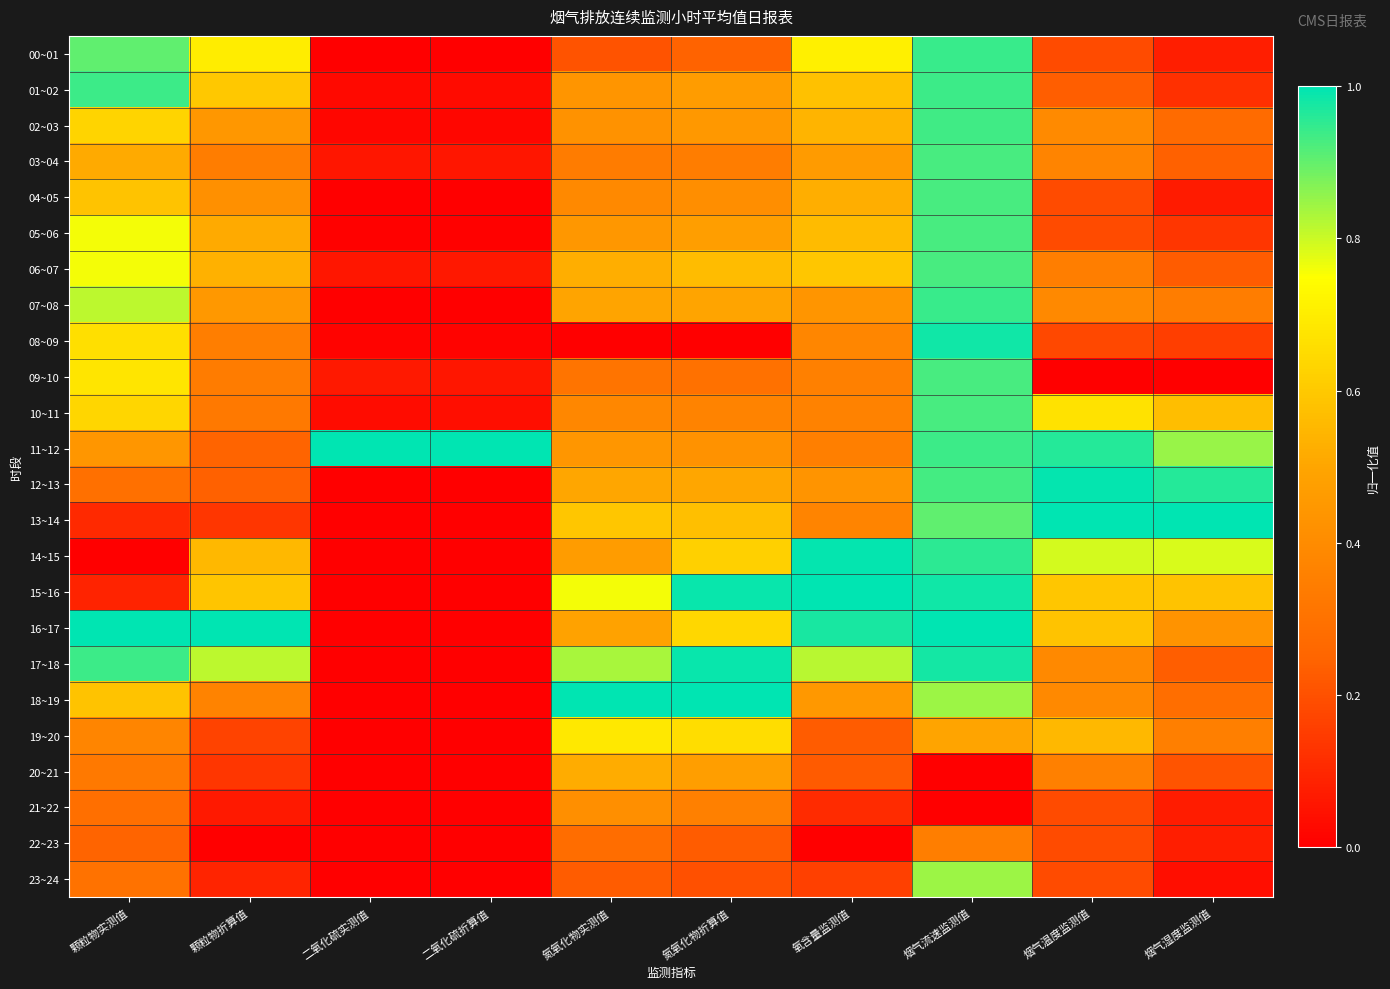

Reading right to left, extract all data points from this chart.

00~01: 烟气湿度监测值=0.1	烟气温度监测值=0.2	烟气流速监测值=0.9	氧含量监测值=0.7	氮氧化物折算值=0.2	氮氧化物实测值=0.2	二氧化硫折算值=0.0	二氧化硫实测值=0.0	颗粒物折算值=0.7	颗粒物实测值=0.9
01~02: 烟气湿度监测值=0.1	烟气温度监测值=0.2	烟气流速监测值=0.9	氧含量监测值=0.6	氮氧化物折算值=0.5	氮氧化物实测值=0.4	二氧化硫折算值=0.0	二氧化硫实测值=0.0	颗粒物折算值=0.6	颗粒物实测值=0.9
02~03: 烟气湿度监测值=0.3	烟气温度监测值=0.4	烟气流速监测值=0.9	氧含量监测值=0.5	氮氧化物折算值=0.4	氮氧化物实测值=0.4	二氧化硫折算值=0.0	二氧化硫实测值=0.0	颗粒物折算值=0.4	颗粒物实测值=0.6
03~04: 烟气湿度监测值=0.2	烟气温度监测值=0.4	烟气流速监测值=0.9	氧含量监测值=0.5	氮氧化物折算值=0.3	氮氧化物实测值=0.3	二氧化硫折算值=0.1	二氧化硫实测值=0.1	颗粒物折算值=0.3	颗粒物实测值=0.5
04~05: 烟气湿度监测值=0.1	烟气温度监测值=0.2	烟气流速监测值=0.9	氧含量监测值=0.5	氮氧化物折算值=0.4	氮氧化物实测值=0.4	二氧化硫折算值=0.0	二氧化硫实测值=0.0	颗粒物折算值=0.4	颗粒物实测值=0.6
05~06: 烟气湿度监测值=0.1	烟气温度监测值=0.2	烟气流速监测值=0.9	氧含量监测值=0.6	氮氧化物折算值=0.5	氮氧化物实测值=0.4	二氧化硫折算值=0.0	二氧化硫实测值=0.0	颗粒物折算值=0.5	颗粒物实测值=0.8
06~07: 烟气湿度监测值=0.2	烟气温度监测值=0.3	烟气流速监测值=0.9	氧含量监测值=0.6	氮氧化物折算值=0.6	氮氧化物实测值=0.5	二氧化硫折算值=0.1	二氧化硫实测值=0.1	颗粒物折算值=0.5	颗粒物实测值=0.8
07~08: 烟气湿度监测值=0.3	烟气温度监测值=0.4	烟气流速监测值=0.9	氧含量监测值=0.4	氮氧化物折算值=0.5	氮氧化物实测值=0.5	二氧化硫折算值=0.0	二氧化硫实测值=0.0	颗粒物折算值=0.4	颗粒物实测值=0.8
08~09: 烟气湿度监测值=0.2	烟气温度监测值=0.2	烟气流速监测值=1.0	氧含量监测值=0.4	氮氧化物折算值=0.0	氮氧化物实测值=0.0	二氧化硫折算值=0.0	二氧化硫实测值=0.0	颗粒物折算值=0.3	颗粒物实测值=0.7
09~10: 烟气湿度监测值=0.0	烟气温度监测值=0.0	烟气流速监测值=0.9	氧含量监测值=0.4	氮氧化物折算值=0.3	氮氧化物实测值=0.3	二氧化硫折算值=0.1	二氧化硫实测值=0.1	颗粒物折算值=0.3	颗粒物实测值=0.7
10~11: 烟气湿度监测值=0.6	烟气温度监测值=0.7	烟气流速监测值=0.9	氧含量监测值=0.4	氮氧化物折算值=0.4	氮氧化物实测值=0.4	二氧化硫折算值=0.0	二氧化硫实测值=0.0	颗粒物折算值=0.3	颗粒物实测值=0.6
11~12: 烟气湿度监测值=0.9	烟气温度监测值=1.0	烟气流速监测值=0.9	氧含量监测值=0.4	氮氧化物折算值=0.4	氮氧化物实测值=0.4	二氧化硫折算值=1.0	二氧化硫实测值=1.0	颗粒物折算值=0.2	颗粒物实测值=0.4
12~13: 烟气湿度监测值=1.0	烟气温度监测值=1.0	烟气流速监测值=0.9	氧含量监测值=0.4	氮氧化物折算值=0.5	氮氧化物实测值=0.5	二氧化硫折算值=0.0	二氧化硫实测值=0.0	颗粒物折算值=0.2	颗粒物实测值=0.3
13~14: 烟气湿度监测值=1.0	烟气温度监测值=1.0	烟气流速监测值=0.9	氧含量监测值=0.4	氮氧化物折算值=0.6	氮氧化物实测值=0.6	二氧化硫折算值=0.0	二氧化硫实测值=0.0	颗粒物折算值=0.1	颗粒物实测值=0.1
14~15: 烟气湿度监测值=0.8	烟气温度监测值=0.8	烟气流速监测值=1.0	氧含量监测值=1.0	氮氧化物折算值=0.6	氮氧化物实测值=0.5	二氧化硫折算值=0.0	二氧化硫实测值=0.0	颗粒物折算值=0.6	颗粒物实测值=0.0
15~16: 烟气湿度监测值=0.6	烟气温度监测值=0.6	烟气流速监测值=1.0	氧含量监测值=1.0	氮氧化物折算值=1.0	氮氧化物实测值=0.8	二氧化硫折算值=0.0	二氧化硫实测值=0.0	颗粒物折算值=0.6	颗粒物实测值=0.1
16~17: 烟气湿度监测值=0.4	烟气温度监测值=0.6	烟气流速监测值=1.0	氧含量监测值=1.0	氮氧化物折算值=0.6	氮氧化物实测值=0.5	二氧化硫折算值=0.0	二氧化硫实测值=0.0	颗粒物折算值=1.0	颗粒物实测值=1.0
17~18: 烟气湿度监测值=0.2	烟气温度监测值=0.4	烟气流速监测值=1.0	氧含量监测值=0.8	氮氧化物折算值=1.0	氮氧化物实测值=0.8	二氧化硫折算值=0.0	二氧化硫实测值=0.0	颗粒物折算值=0.8	颗粒物实测值=0.9
18~19: 烟气湿度监测值=0.3	烟气温度监测值=0.4	烟气流速监测值=0.8	氧含量监测值=0.4	氮氧化物折算值=1.0	氮氧化物实测值=1.0	二氧化硫折算值=0.0	二氧化硫实测值=0.0	颗粒物折算值=0.4	颗粒物实测值=0.6
19~20: 烟气湿度监测值=0.3	烟气温度监测值=0.6	烟气流速监测值=0.5	氧含量监测值=0.2	氮氧化物折算值=0.7	氮氧化物实测值=0.7	二氧化硫折算值=0.0	二氧化硫实测值=0.0	颗粒物折算值=0.2	颗粒物实测值=0.4
20~21: 烟气湿度监测值=0.2	烟气温度监测值=0.4	烟气流速监测值=0.0	氧含量监测值=0.2	氮氧化物折算值=0.5	氮氧化物实测值=0.5	二氧化硫折算值=0.0	二氧化硫实测值=0.0	颗粒物折算值=0.1	颗粒物实测值=0.3
21~22: 烟气湿度监测值=0.1	烟气温度监测值=0.2	烟气流速监测值=0.0	氧含量监测值=0.1	氮氧化物折算值=0.4	氮氧化物实测值=0.4	二氧化硫折算值=0.0	二氧化硫实测值=0.0	颗粒物折算值=0.1	颗粒物实测值=0.3
22~23: 烟气湿度监测值=0.1	烟气温度监测值=0.2	烟气流速监测值=0.3	氧含量监测值=0.0	氮氧化物折算值=0.2	氮氧化物实测值=0.3	二氧化硫折算值=0.0	二氧化硫实测值=0.0	颗粒物折算值=0.0	颗粒物实测值=0.2
23~24: 烟气湿度监测值=0.0	烟气温度监测值=0.2	烟气流速监测值=0.8	氧含量监测值=0.2	氮氧化物折算值=0.2	氮氧化物实测值=0.2	二氧化硫折算值=0.0	二氧化硫实测值=0.0	颗粒物折算值=0.1	颗粒物实测值=0.3